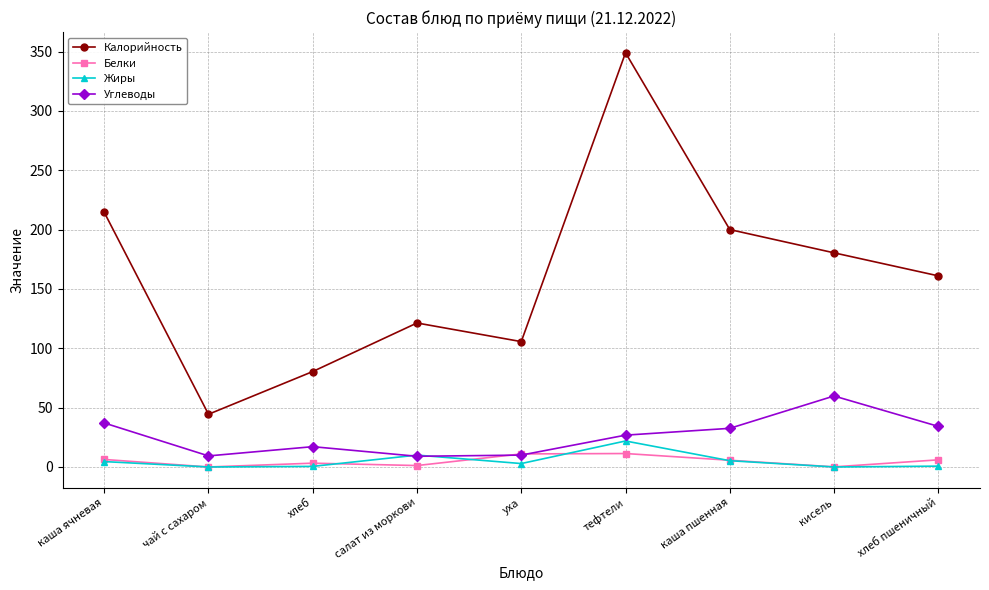

How many categories are shown in the chart?

9